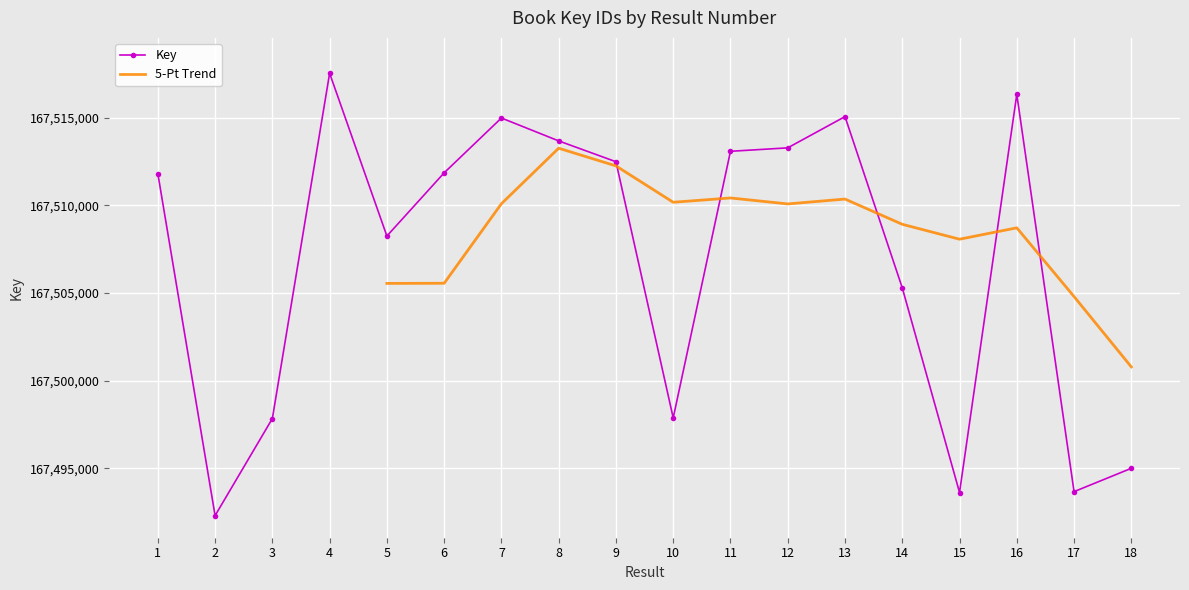

Approximately how many times larger is the value at 16 compared to 2?

1.0